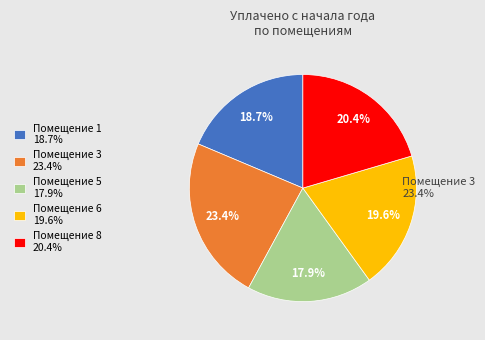

Rank the categories by value from lowest to highest.

Помещение 5 17.9%, Помещение 1 18.7%, Помещение 6 19.6%, Помещение 8 20.4%, Помещение 3 23.4%